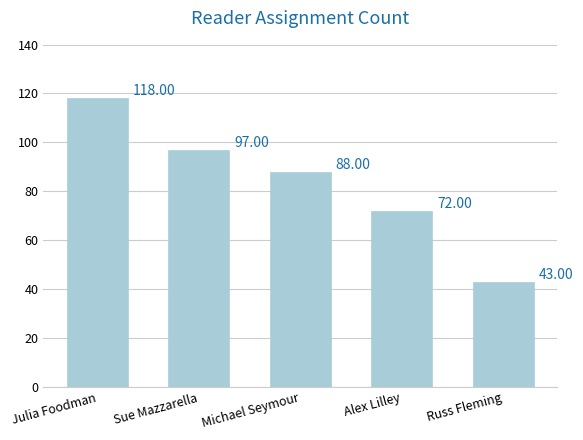

True or false: the data shows 43 at Russ Fleming.

True